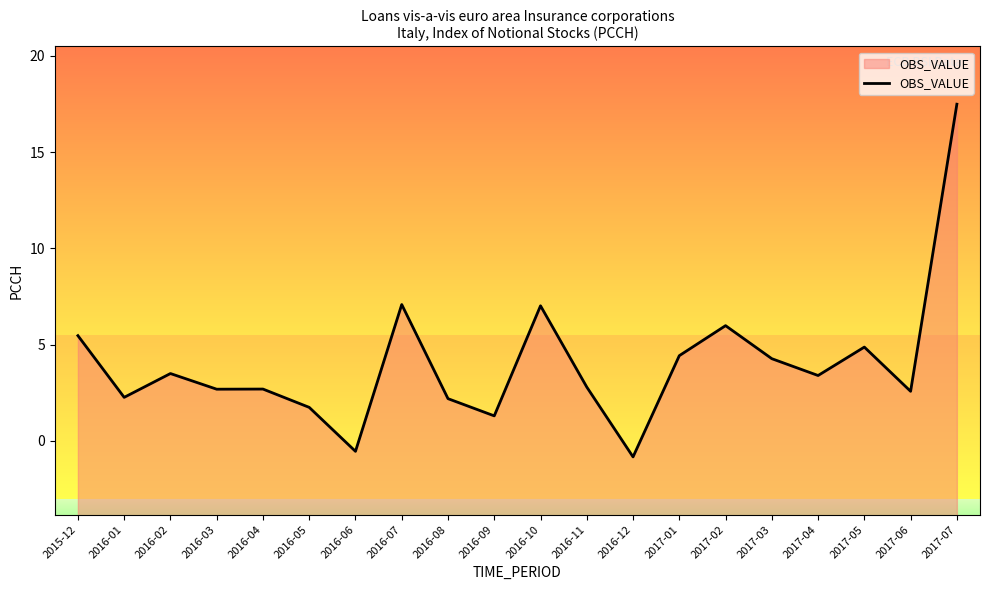

Rank the categories by value from lowest to highest.

2016-12, 2016-06, 2016-09, 2016-05, 2016-08, 2016-01, 2017-06, 2016-03, 2016-04, 2016-11, 2017-04, 2016-02, 2017-03, 2017-01, 2017-05, 2015-12, 2017-02, 2016-10, 2016-07, 2017-07